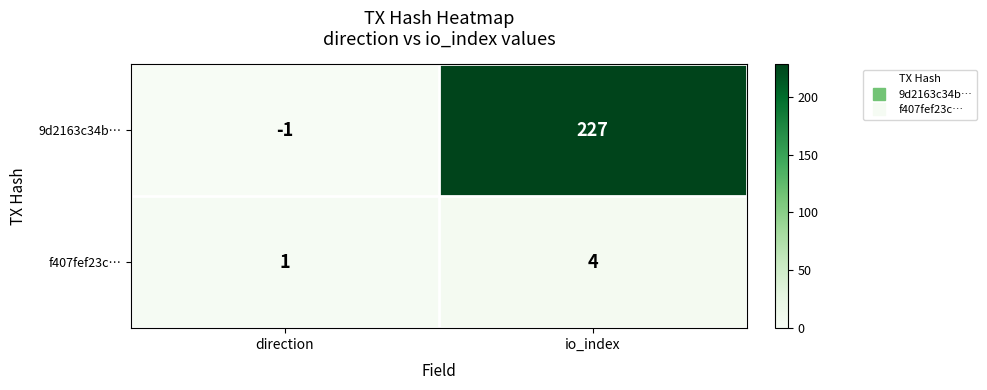

Reading left to right, extract all data points from this chart.

9d2163c34b…: direction=-1	io_index=227
f407fef23c…: direction=1	io_index=4